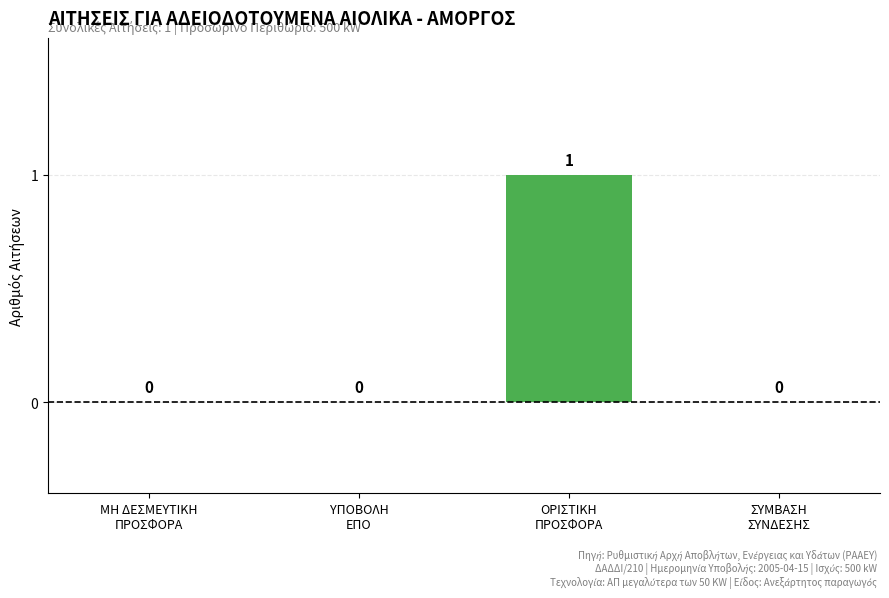

Reading right to left, transcribe all the data shown in this chart.

0	1	0	0